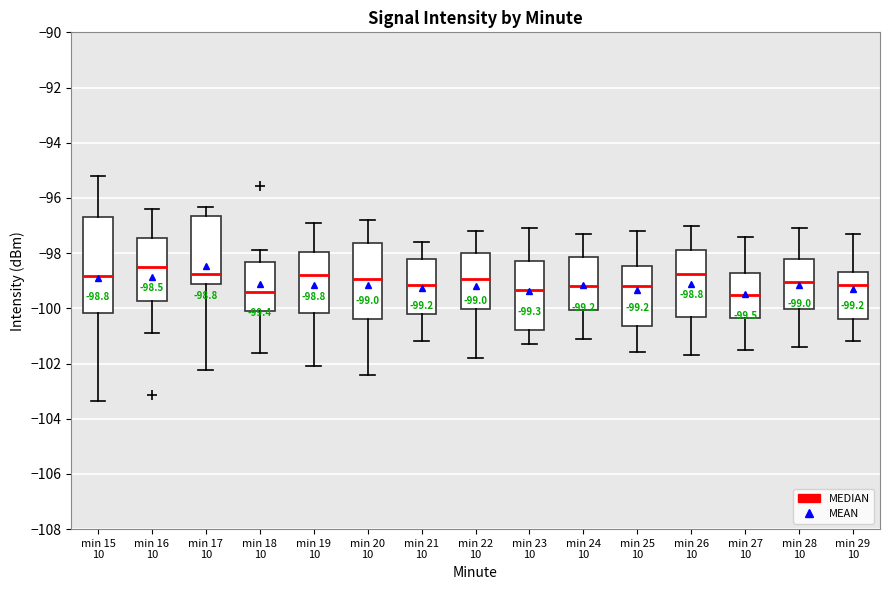

Which box's median line is the highest?

min 16 10